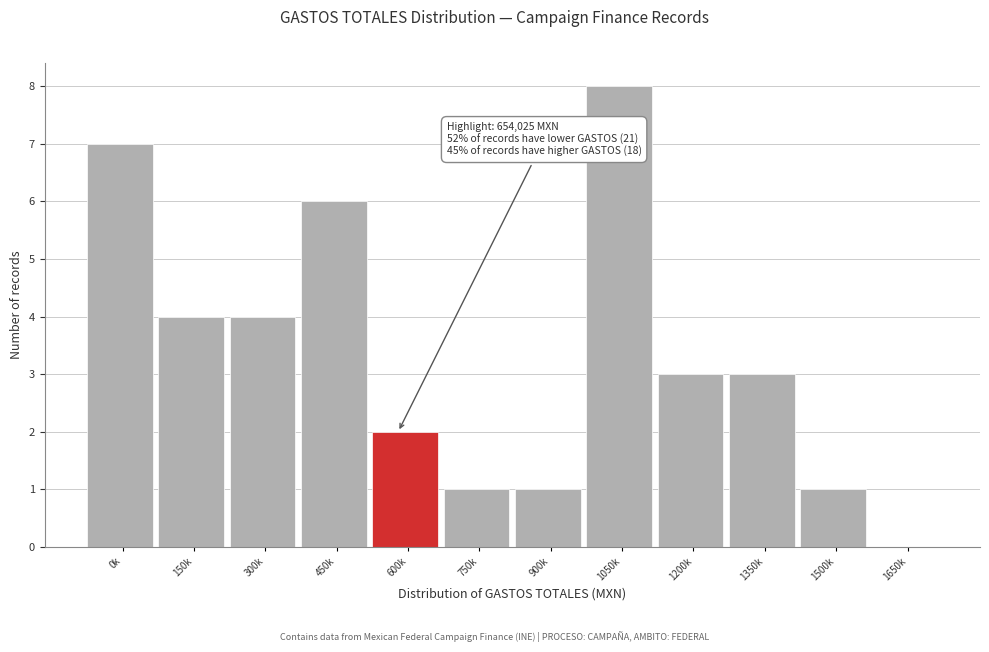

Reading left to right, transcribe all the data shown in this chart.

0k=7	150k=4	300k=4	450k=6	600k=2	750k=1	900k=1	1050k=8	1200k=3	1350k=3	1500k=1	1650k=0